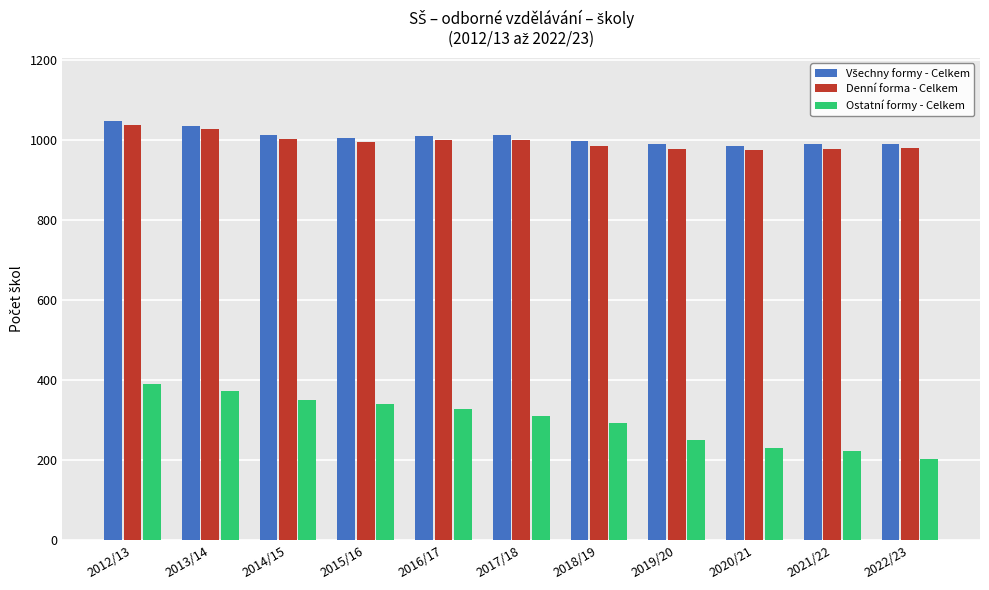

How many bars are there in total?

33